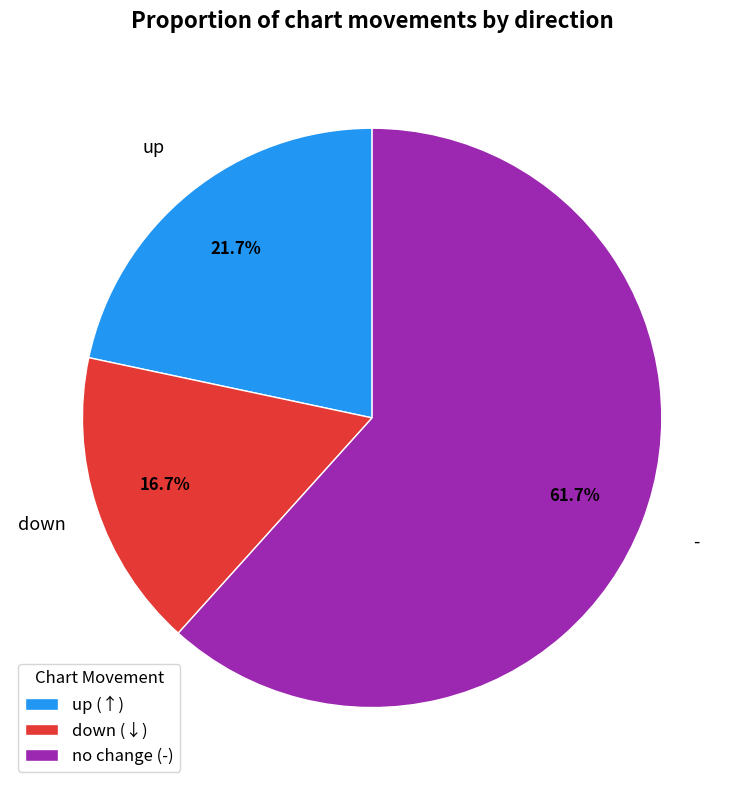

Which has a higher value, - or up?

-